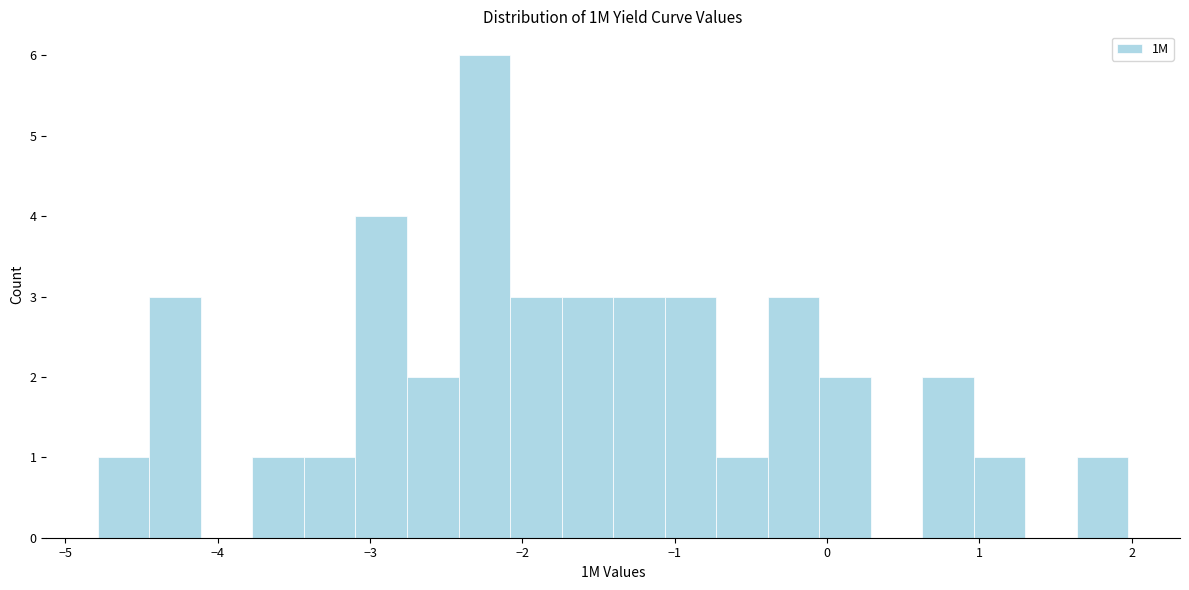

Around what value on the x-axis is the tallest bar? Give the approximate position of its centre, as read against the axis.

-2.3